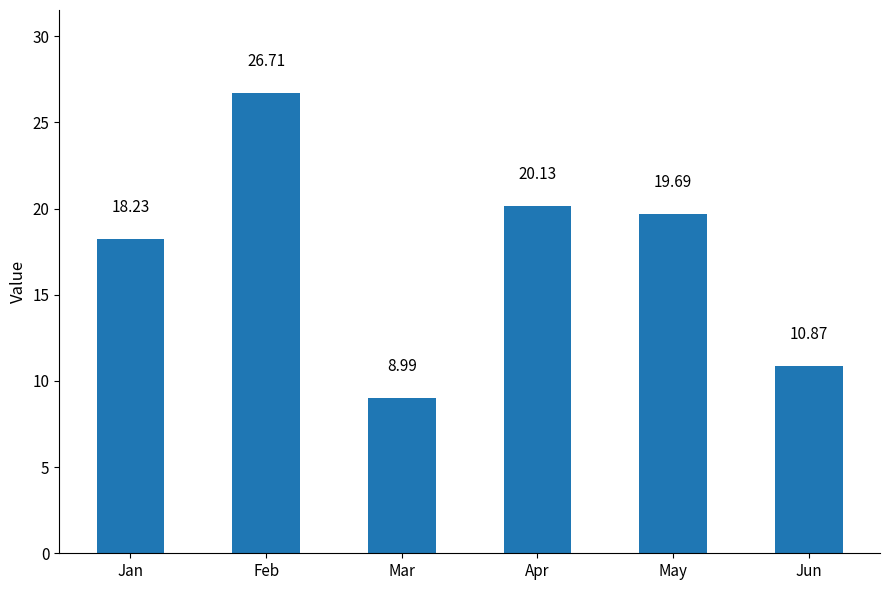

Which category has the lowest value across all series?

Mar